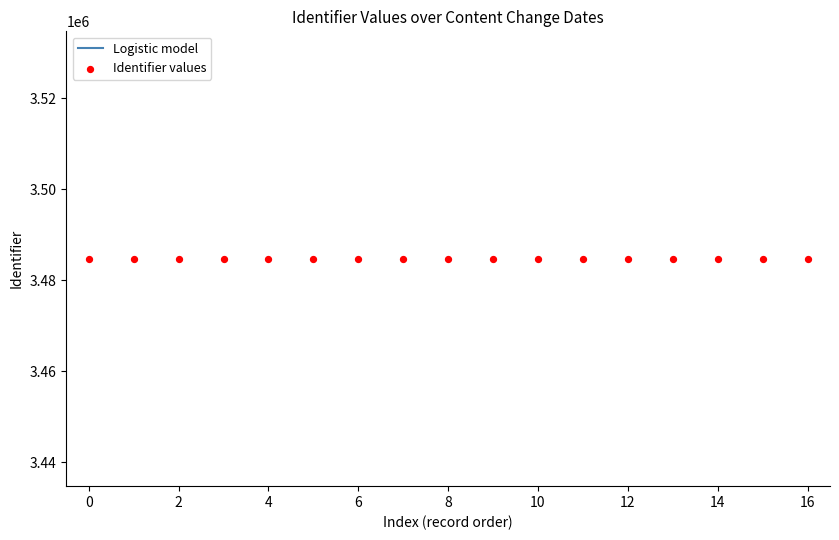

What is the ratio of the value at 2 to the value at 14?

1.0